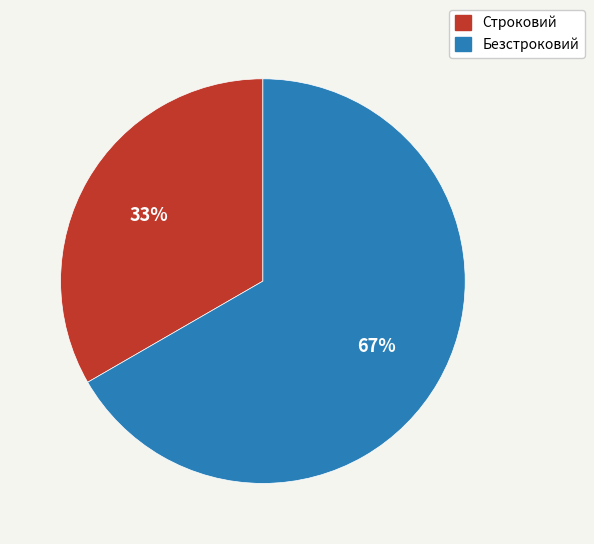

To the nearest percent, what is the average slice percentage?

50%